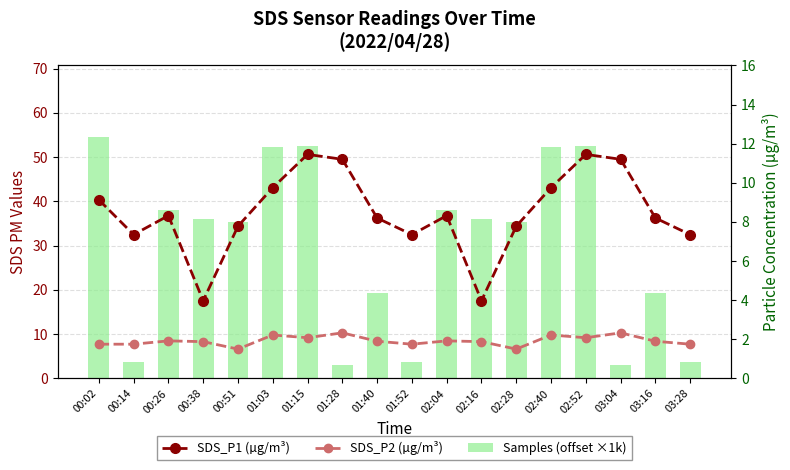

What is the value of the Samples (offset ×1k) bar at the 9th from the left?

19.4